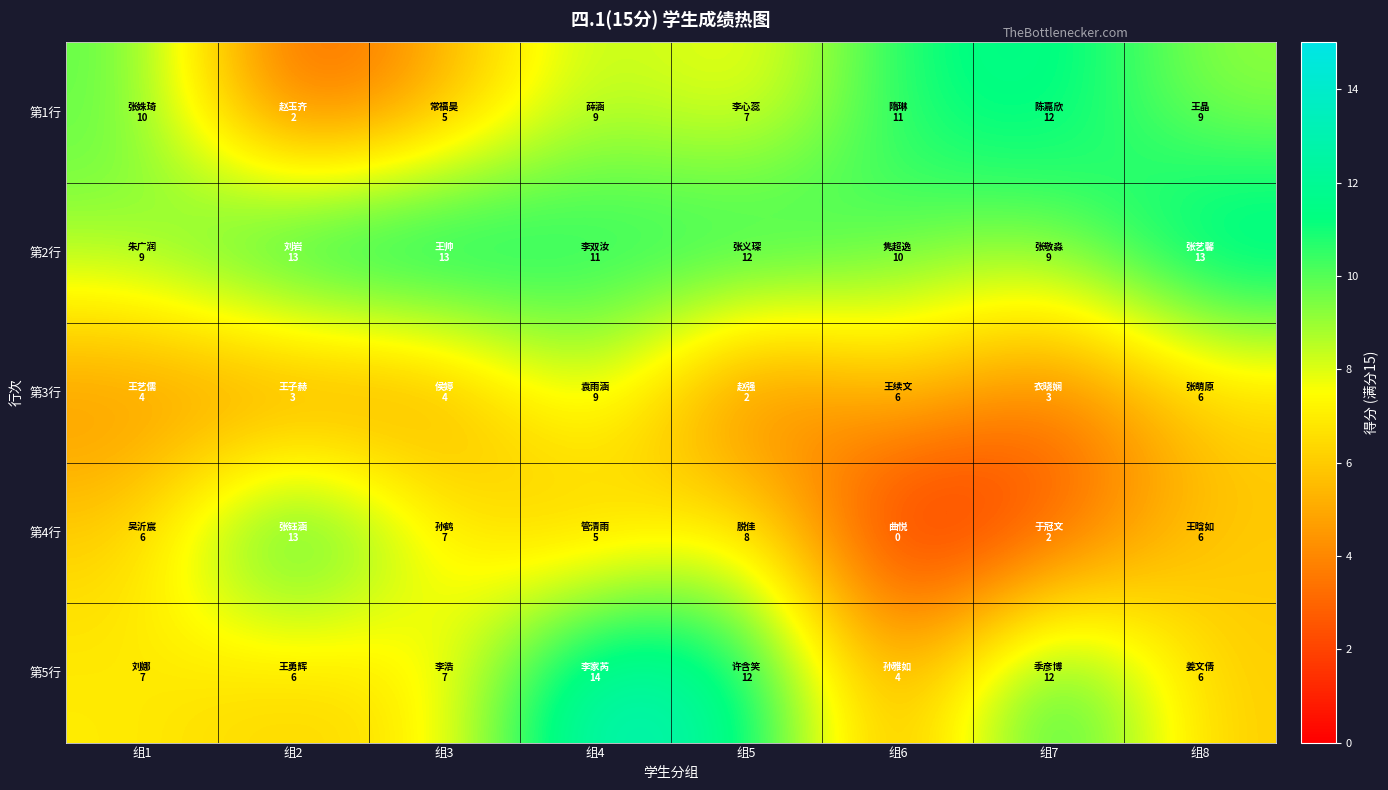

How many series are shown in this chart?

5